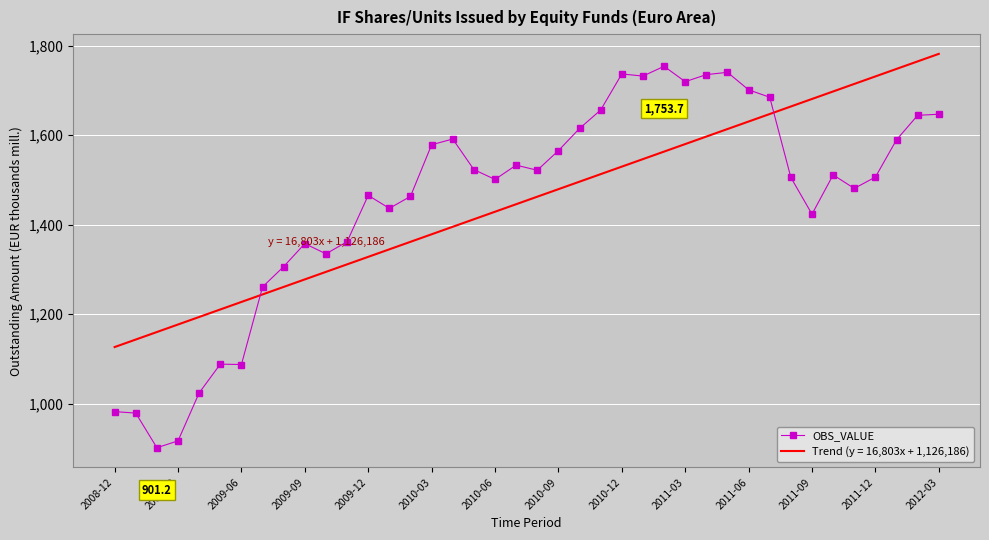

What are all the series names shown in the legend?

OBS_VALUE, Trend (y = 16,803x + 1,126,186)